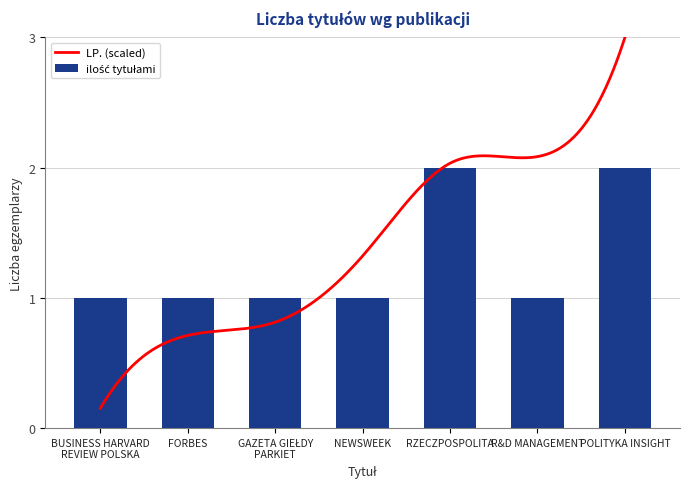

Reading left to right, what are all the values shown in this chart?

1	1	1	1	2	1	2